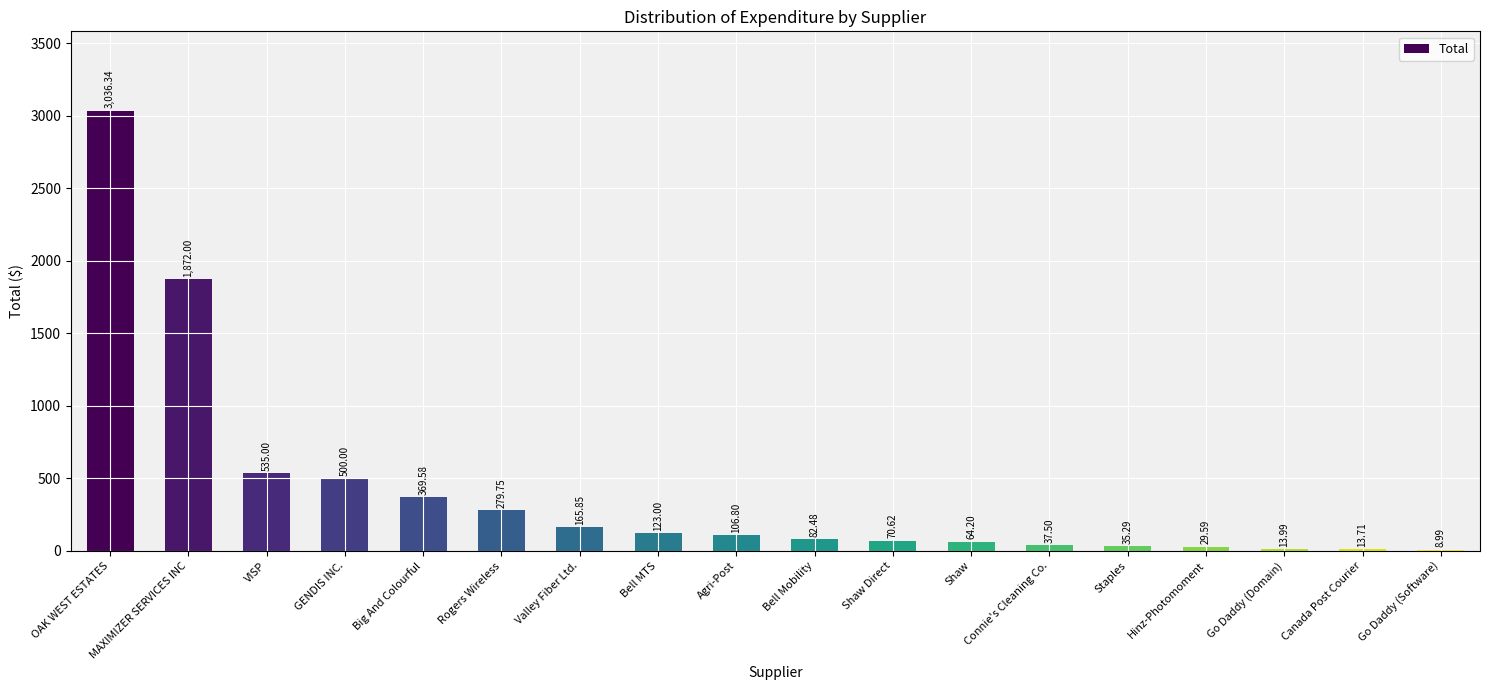

What is the change in value from Shaw Direct to Go Daddy (Software)?

-61.6